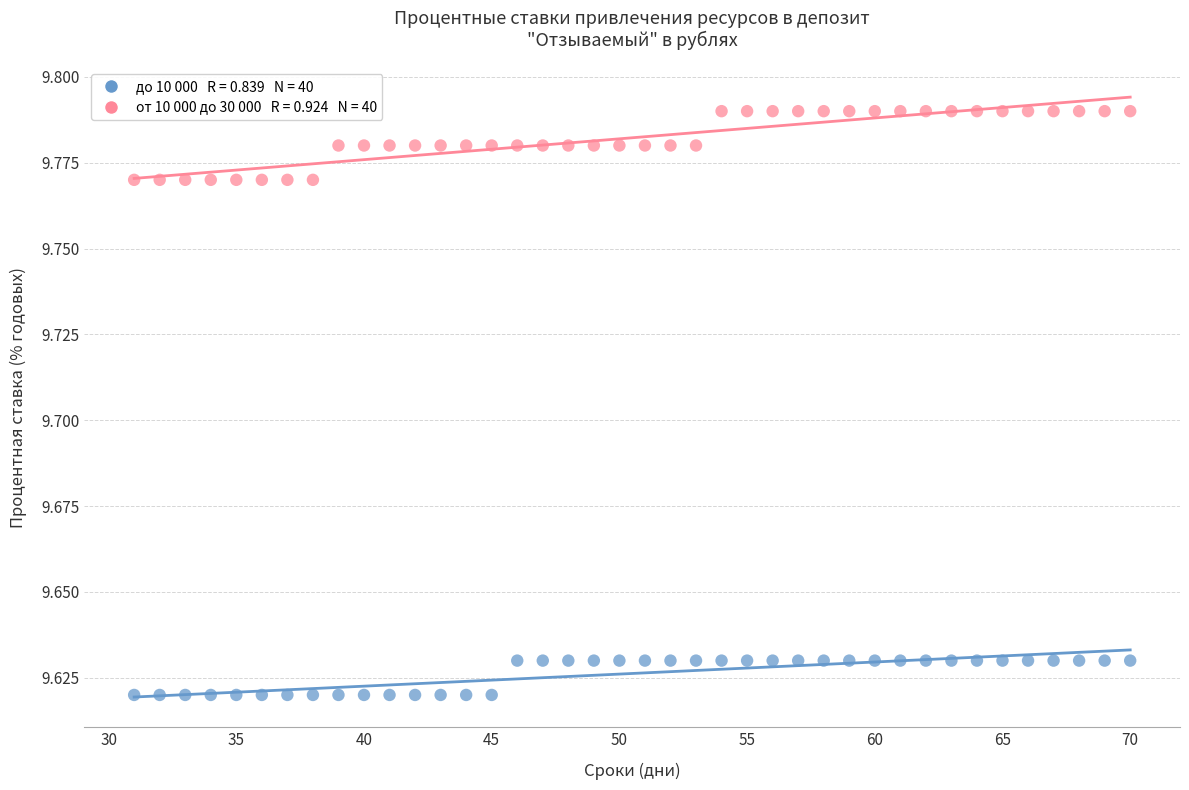

Across all data points, what is the range of X values (max minus min)?

39.0